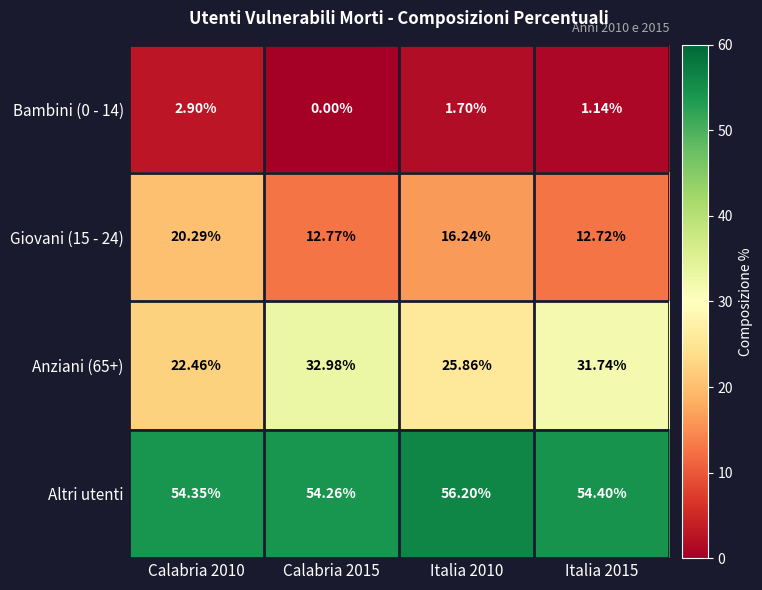

Is the value of Bambini (0 - 14) at Calabria 2010 greater than the value of Giovani (15 - 24) at Calabria 2015?

No